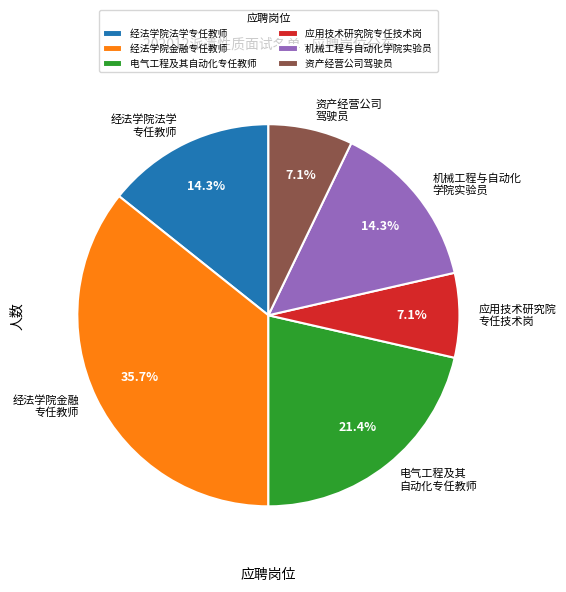

To the nearest percent, what is the difference between the largest and smallest slice percentages?

29%